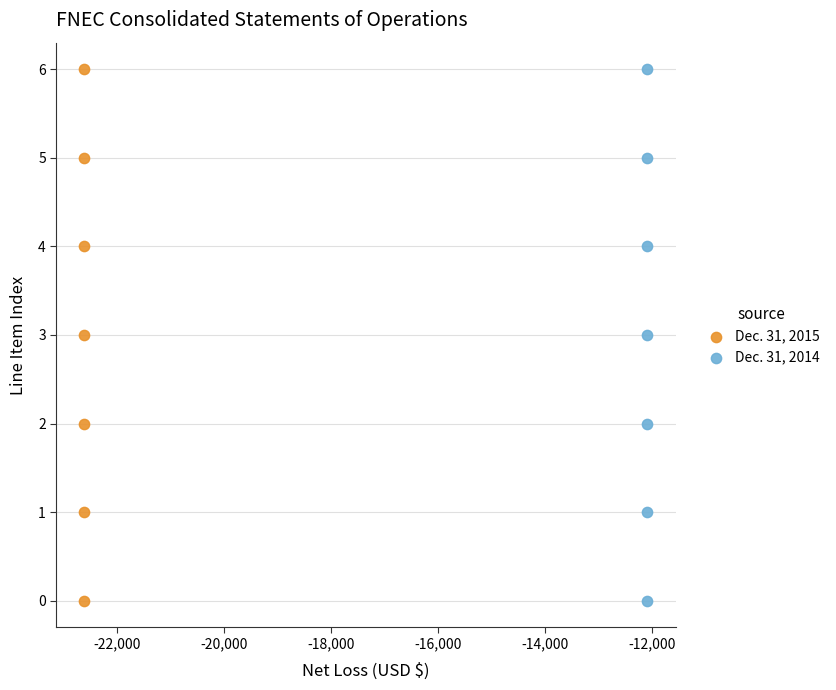

What are all the series names shown in the legend?

Dec. 31, 2015, Dec. 31, 2014